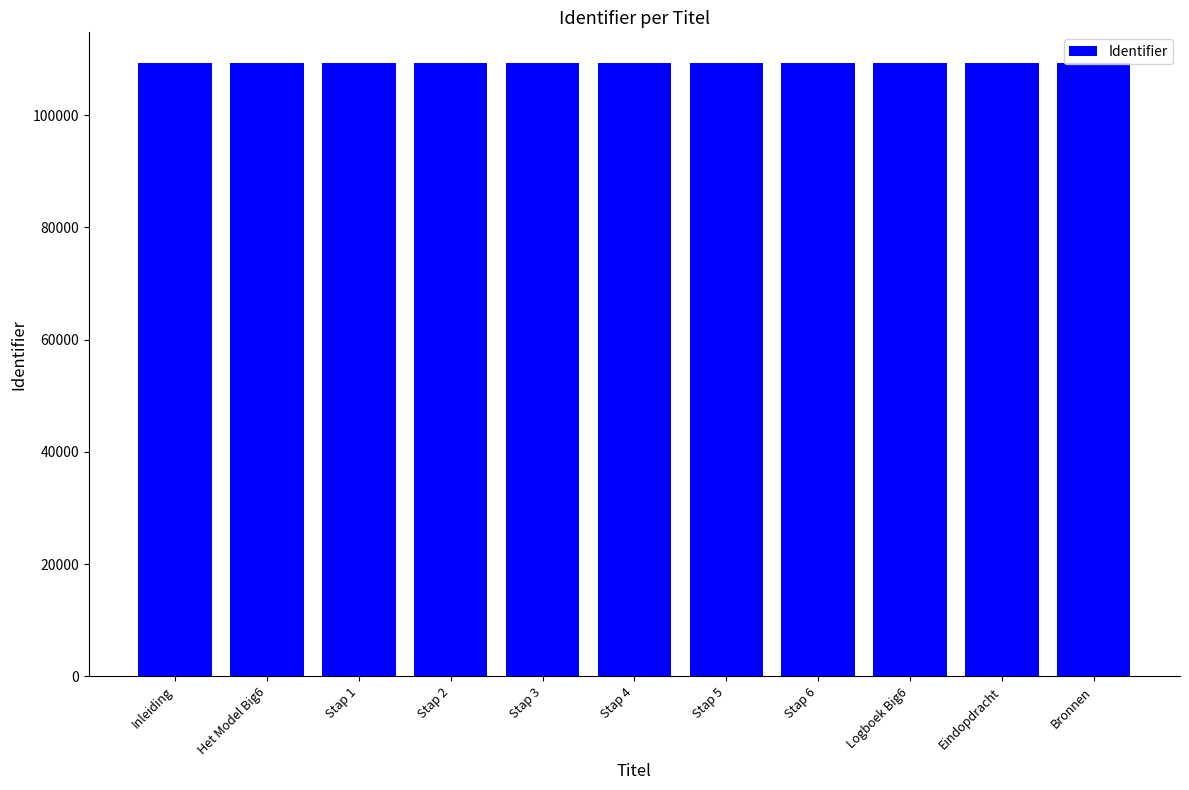

How many data points does each series have?

11